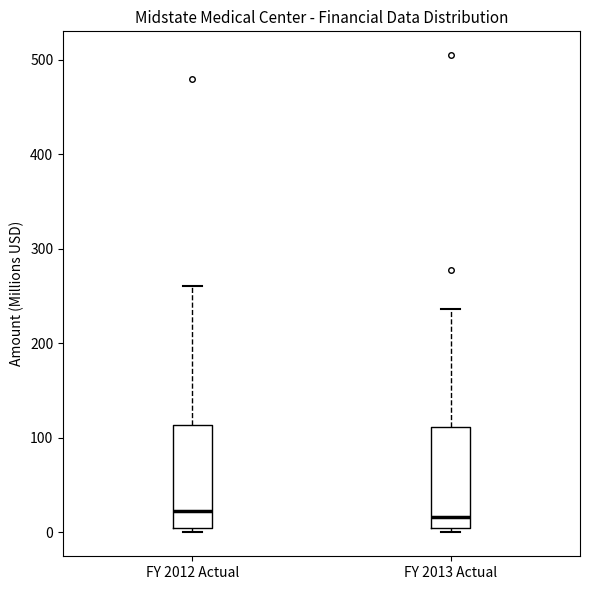

Reading left to right, transcribe this box plot: for each box, give where its median line is, the range the box spans, and where its two whiskers end, as read against the y-axis. The values are not printed on the chart, so give them approximately, as read against the axis.

FY 2012 Actual: median 20, box 0 to 110, whiskers 0 (just below the box's lower edge) to 260
FY 2013 Actual: median 20, box 0 to 110, whiskers 0 (just below the box's lower edge) to 240